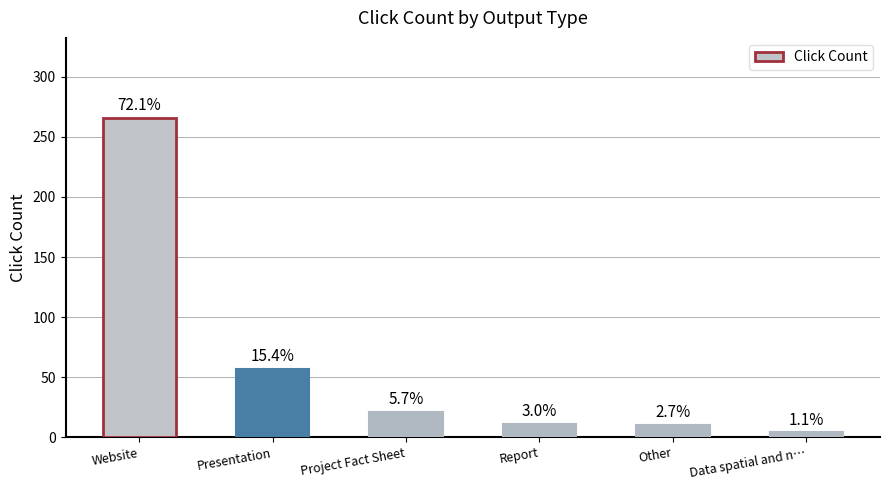

Does the chart contain any negative values?

No